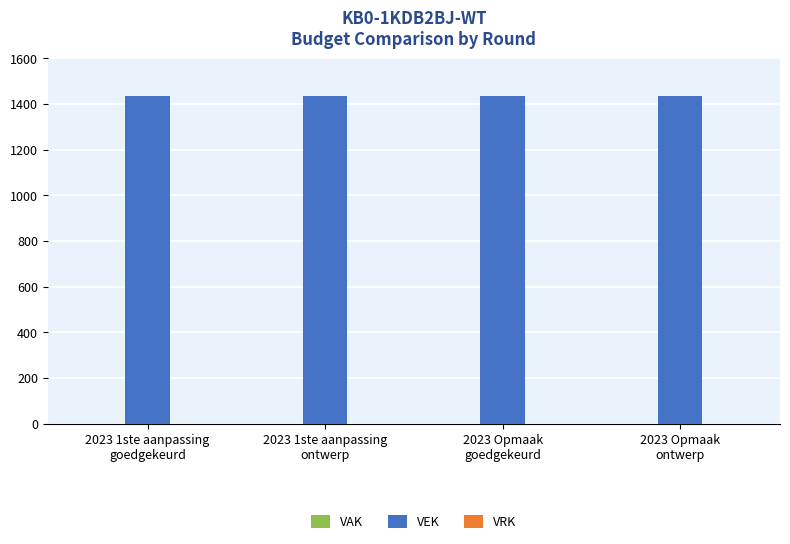

Which series has the largest range (max minus min)?

VAK